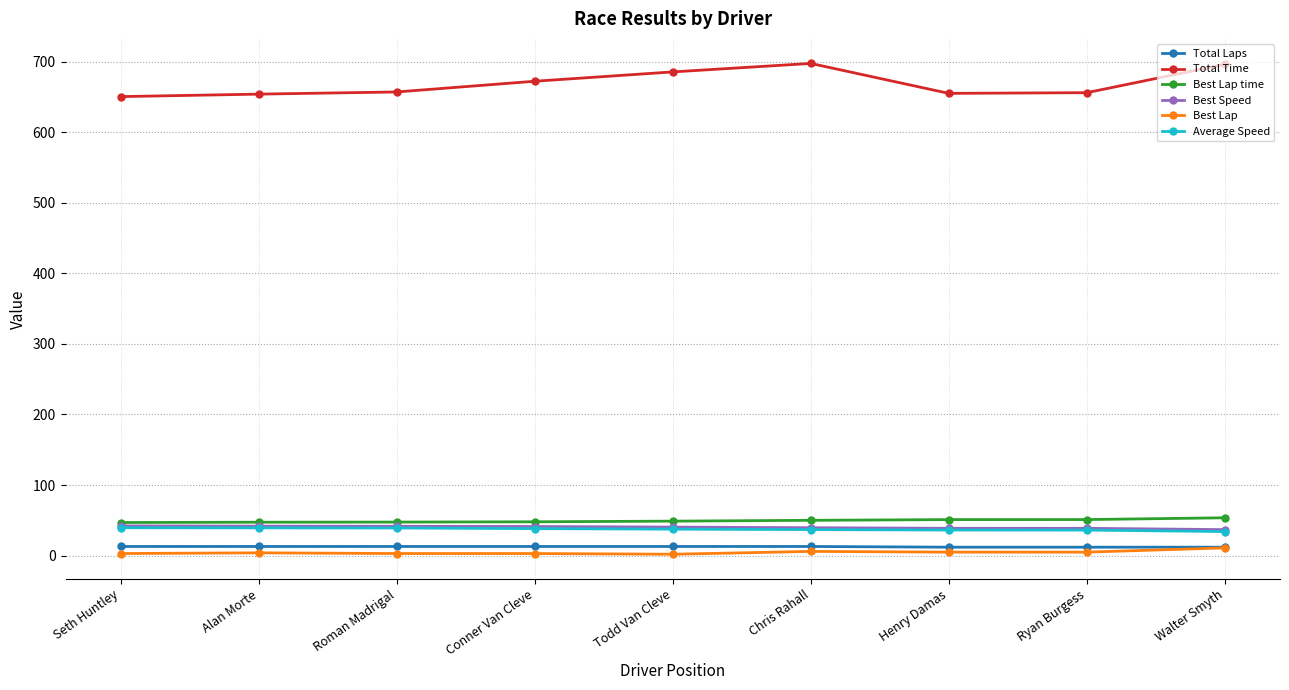

What is the maximum value shown in the chart?

697.4